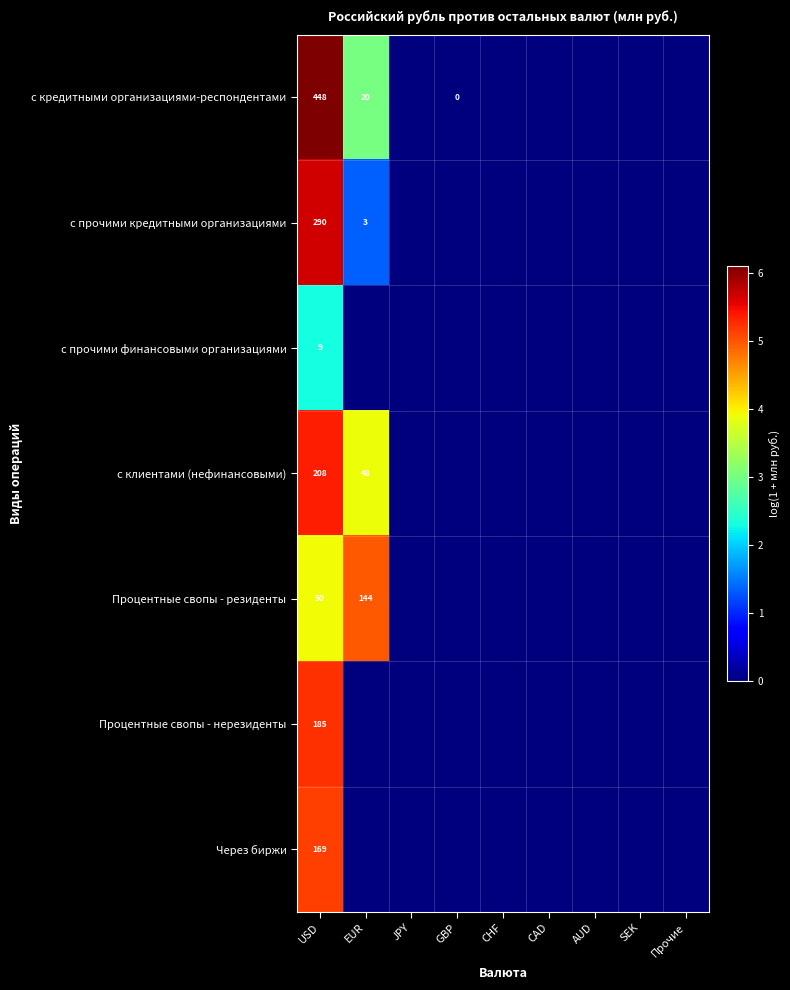

The value of Процентные свопы - резиденты at USD is 21. True or false?

False